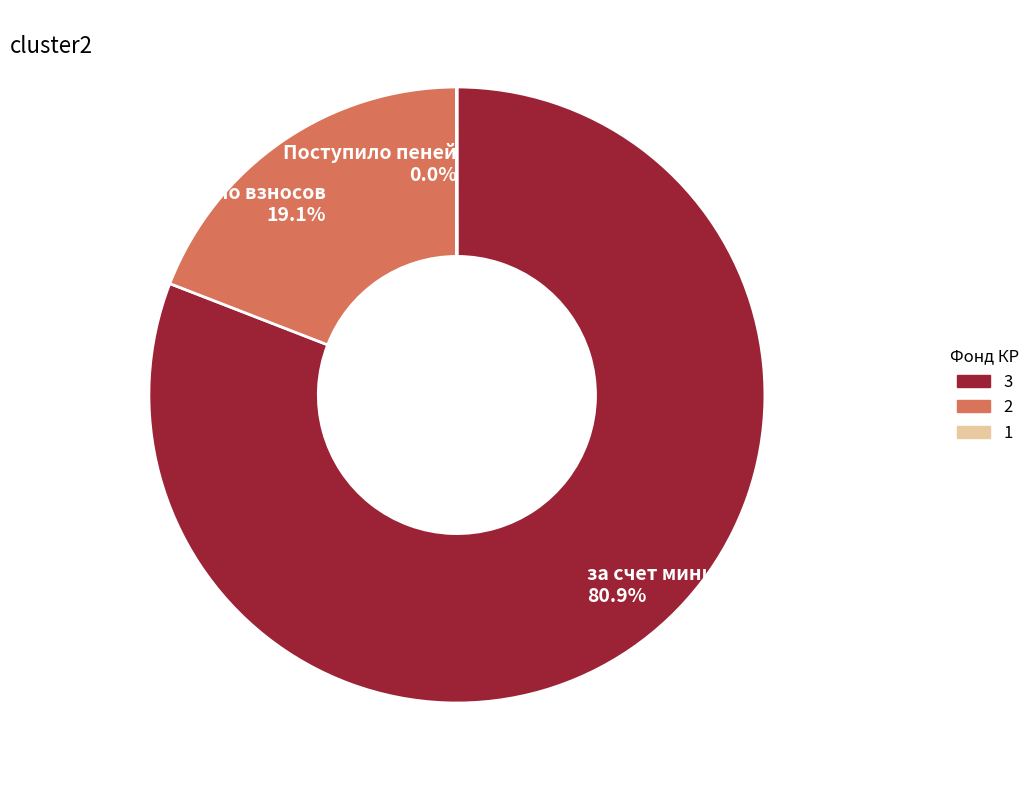

How much of the chart is everything except Поступило взносов 19.1%?

80.9%